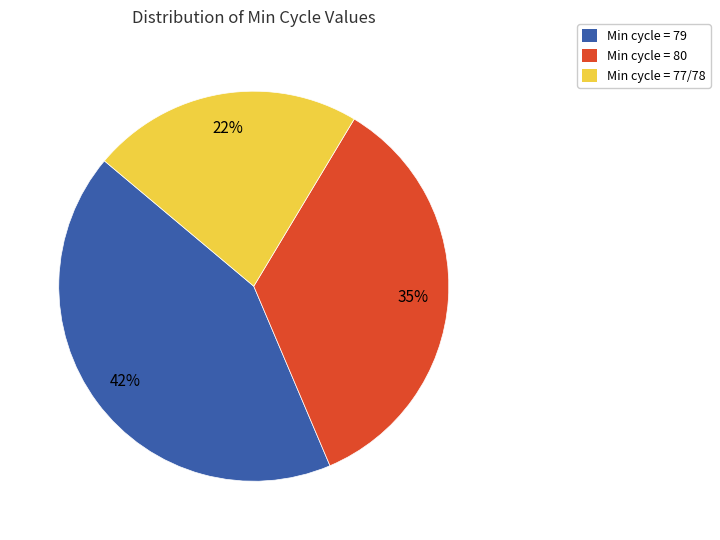

Does any single category account for the majority?

No